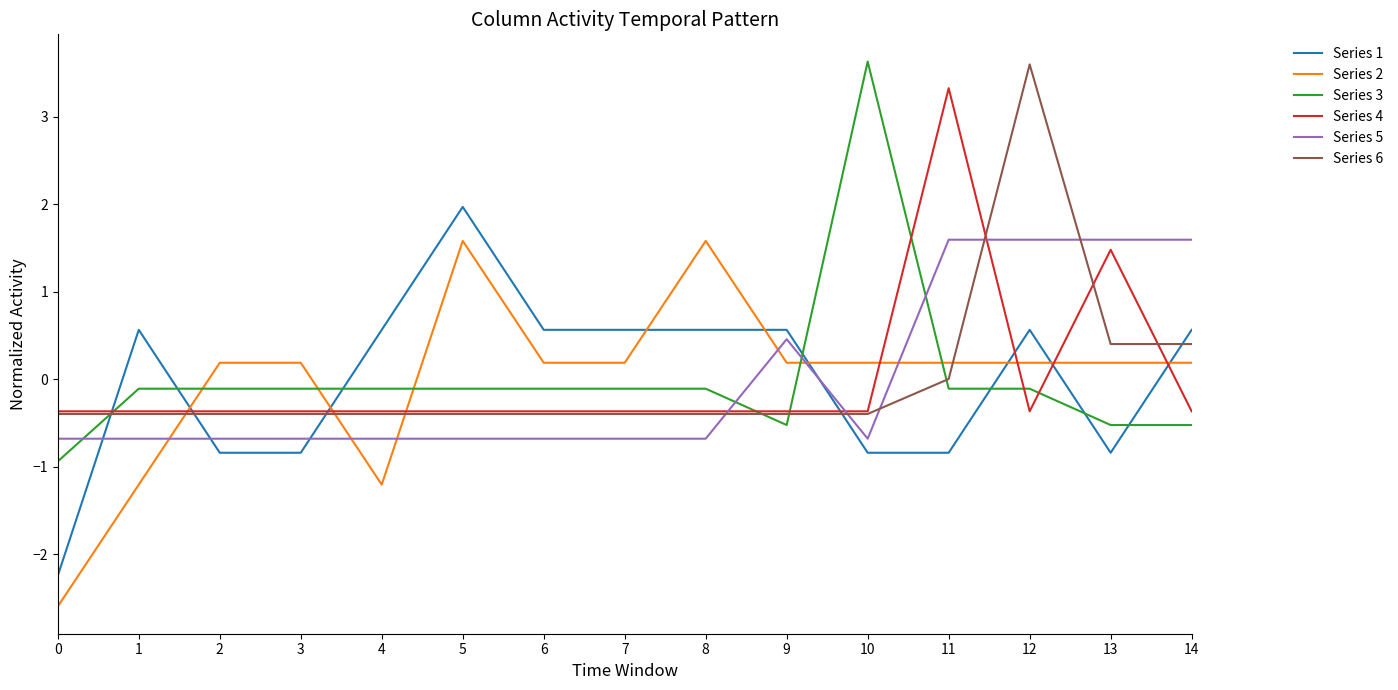

True or false: Series 2 and Series 4 cross at least once.

True